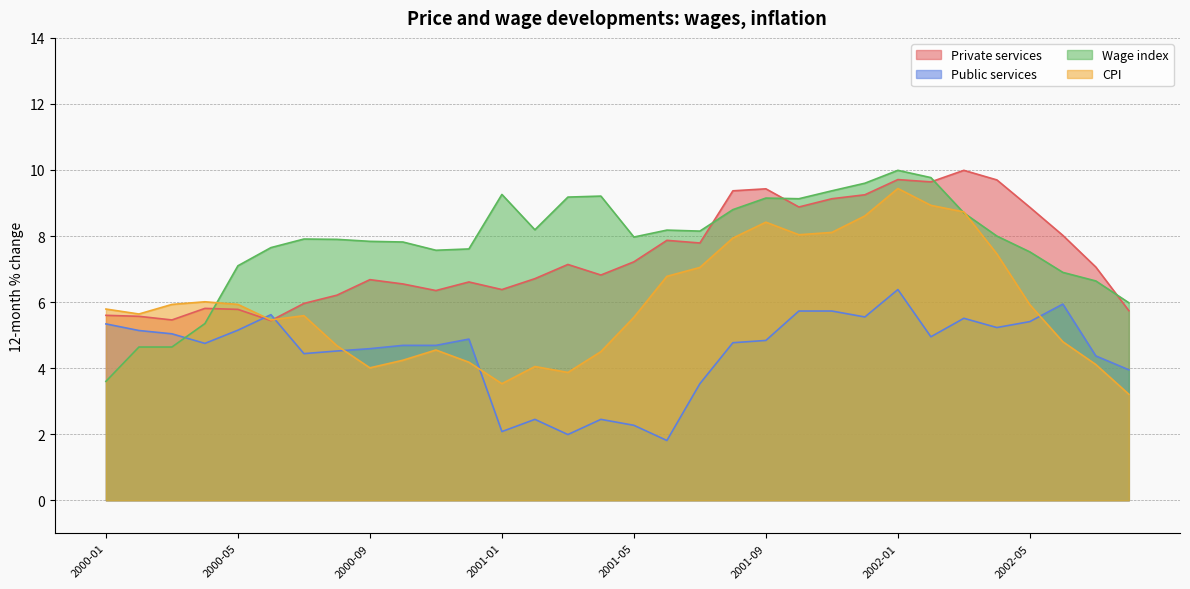

Rank the series at 2000-12 from lowest to highest value.

CPI, Public services, Private services, Wage index